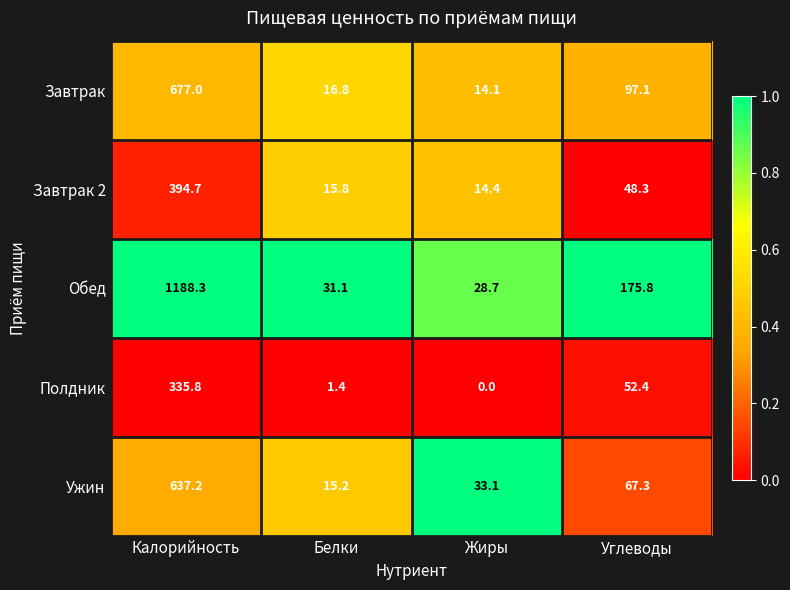

Between Калорийность and Белки, which series saw the biggest shift?

Обед